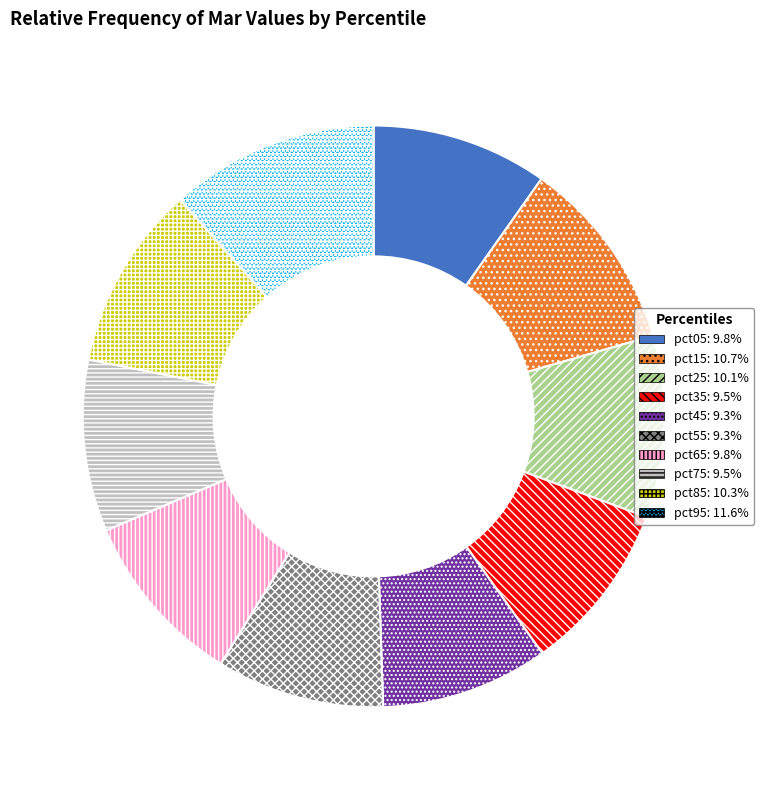

Does pct25 represent more than half of the total?

No